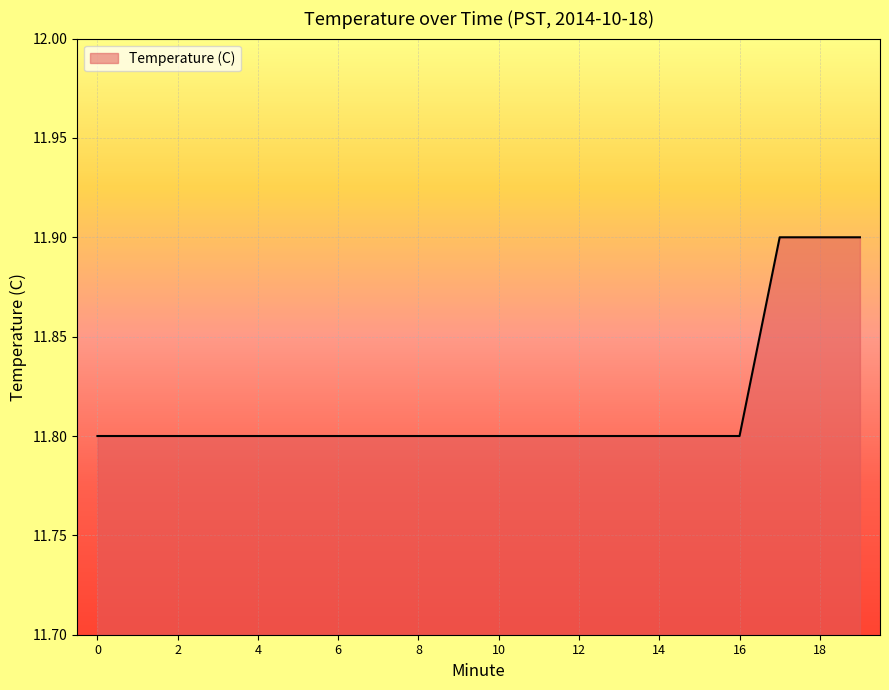

What is the greatest value displayed?

11.9